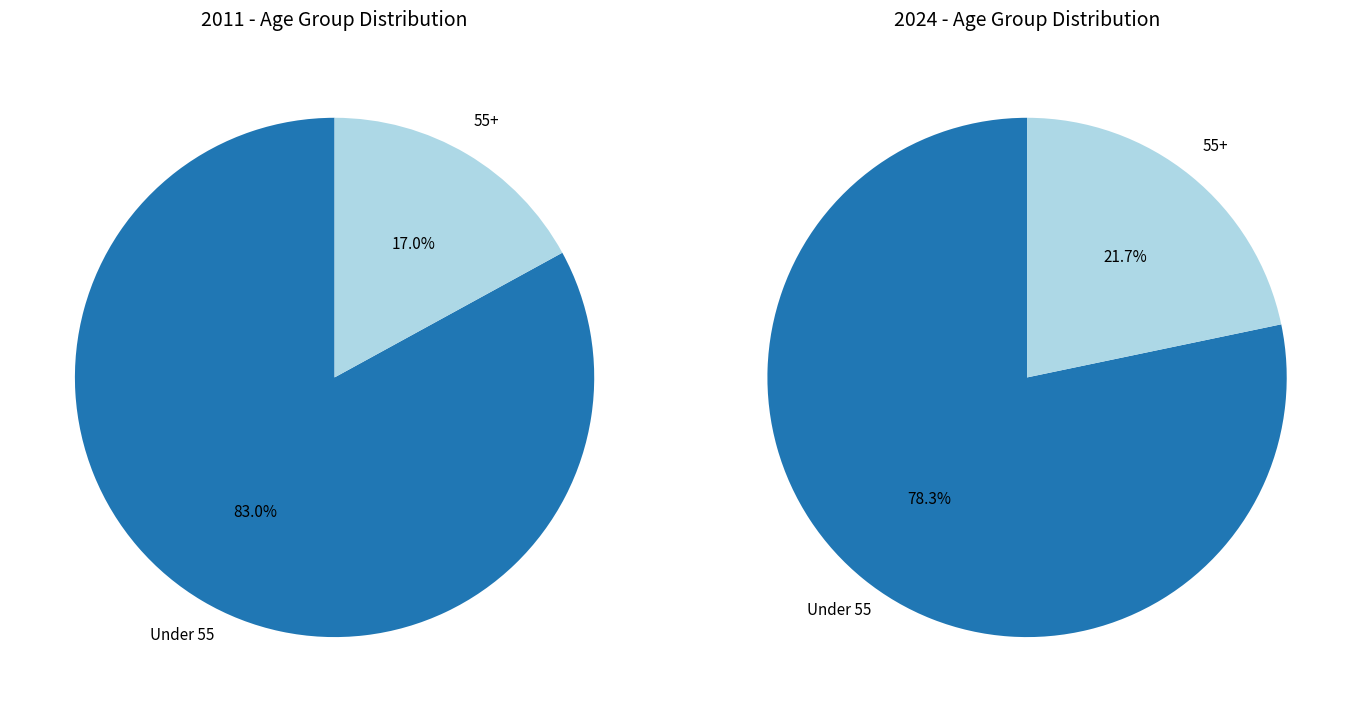

What percentage is the Under 55 slice, to the nearest percent?

83%